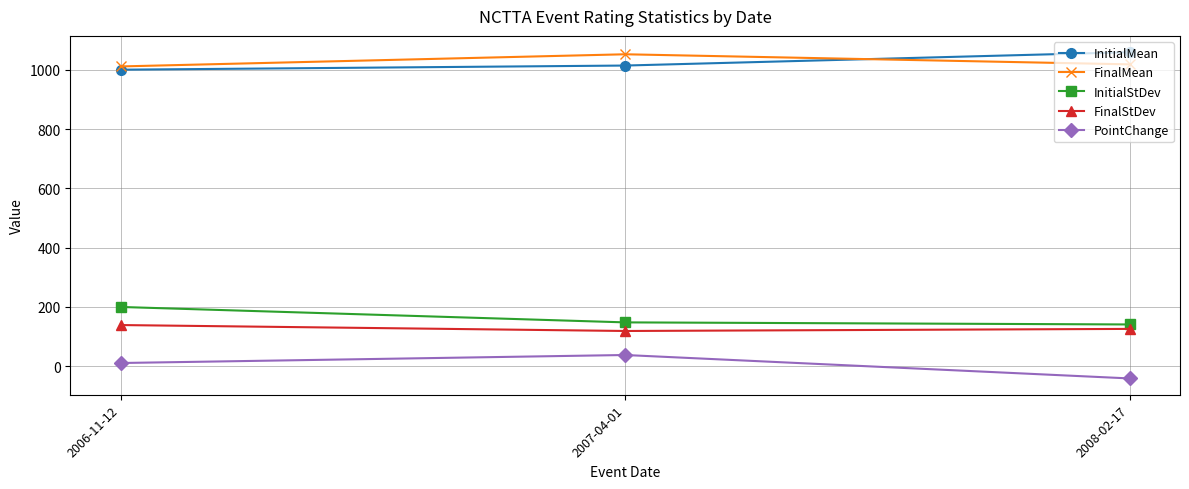

Which series has the largest range (max minus min)?

PointChange